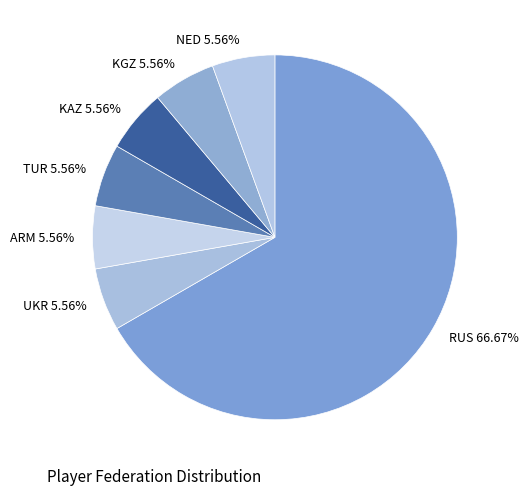

How much of the chart is everything except TUR?

94.4%